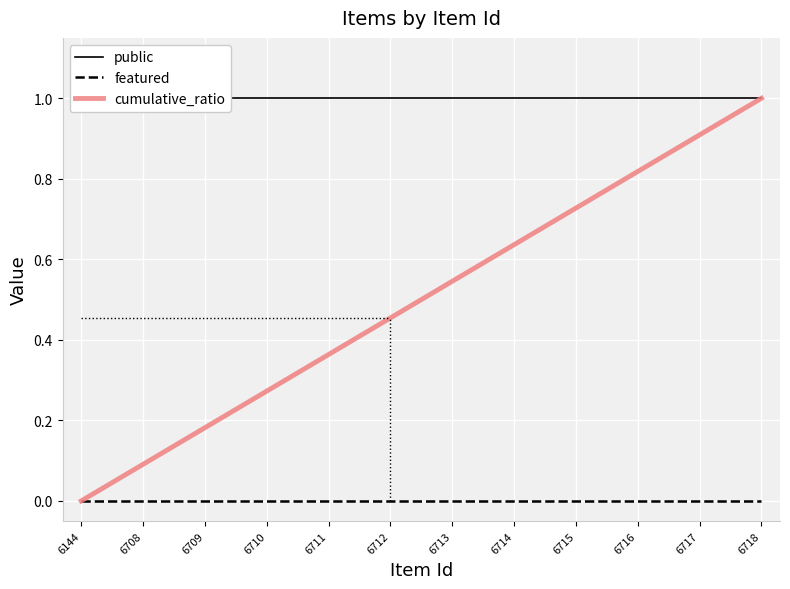

What is the spread (max minus min) of values at 6712?

1.0